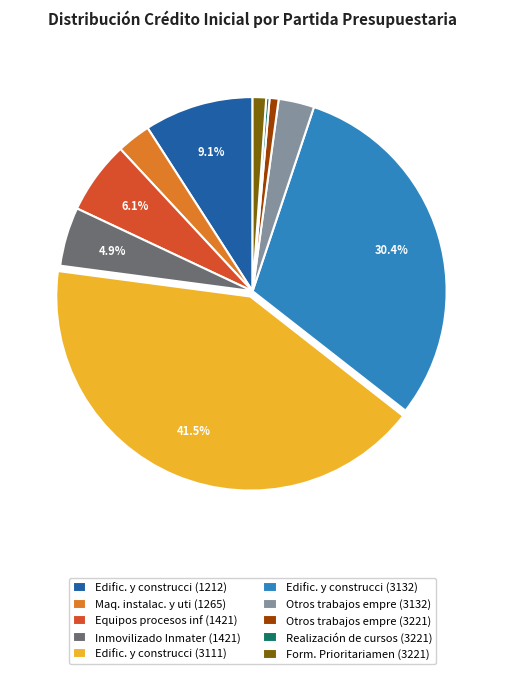

Does any single category account for the majority?

No